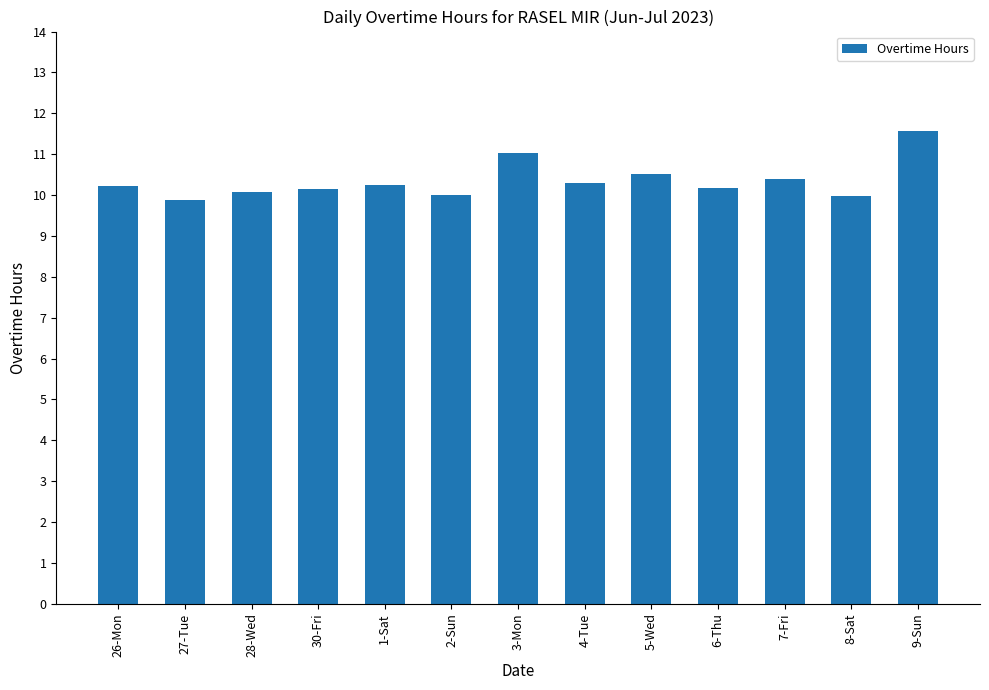

The chart shows a value of 19.5 at 9-Sun. True or false?

False